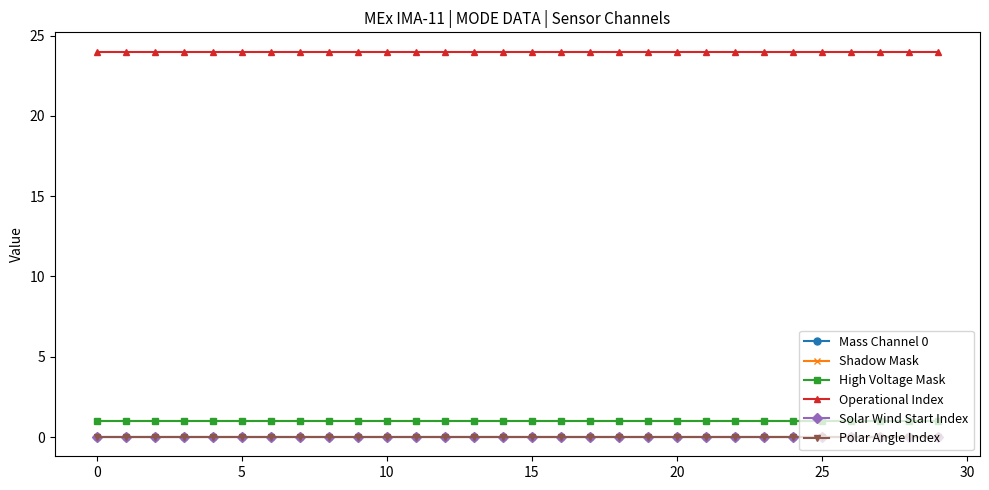

Is this an area chart (filled region under the line)?

No